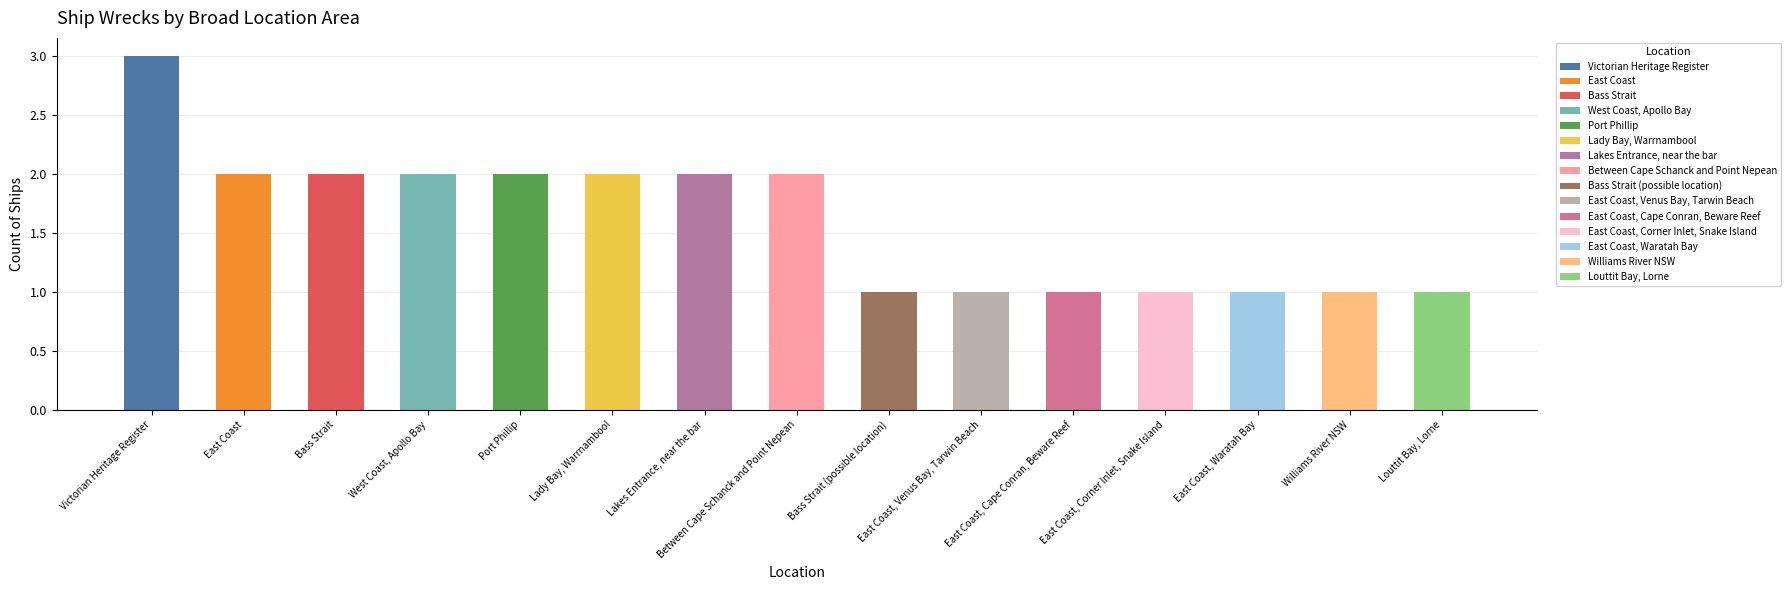

What is the sum of the values at East Coast, Corner Inlet, Snake Island and West Coast, Apollo Bay?

3